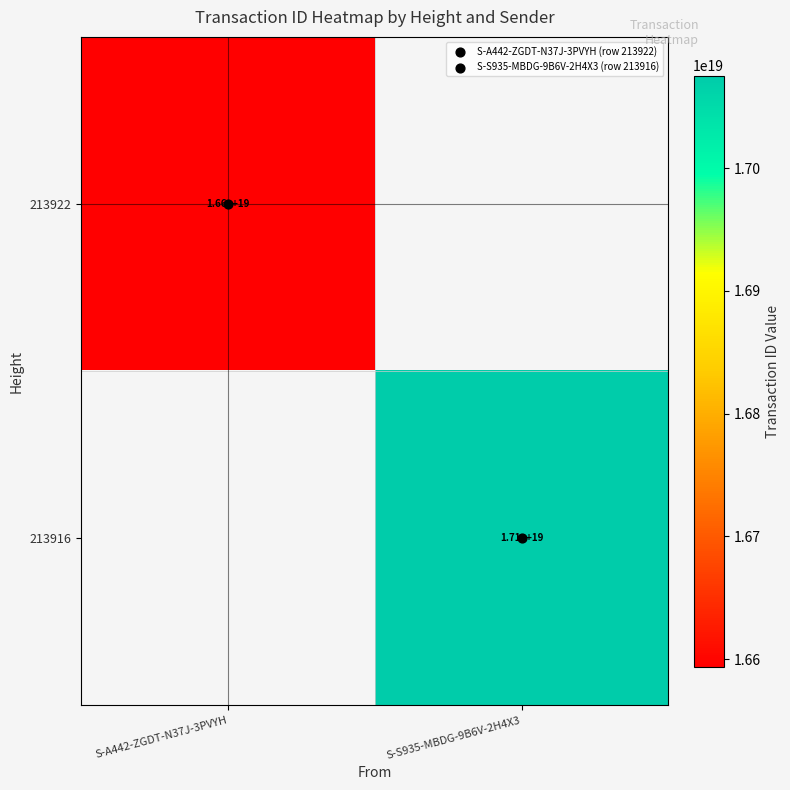

The value of 213922 at S-A442-ZGDT-N37J-3PVYH is 16593936602903992320.0. True or false?

True